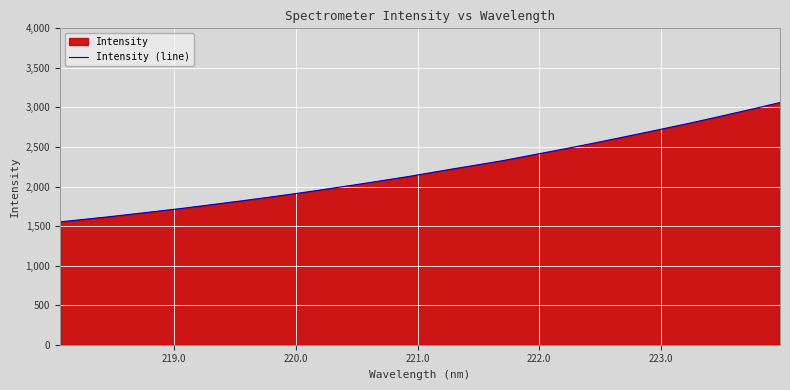

What is the difference between the maximum and minimum values?

1509.3